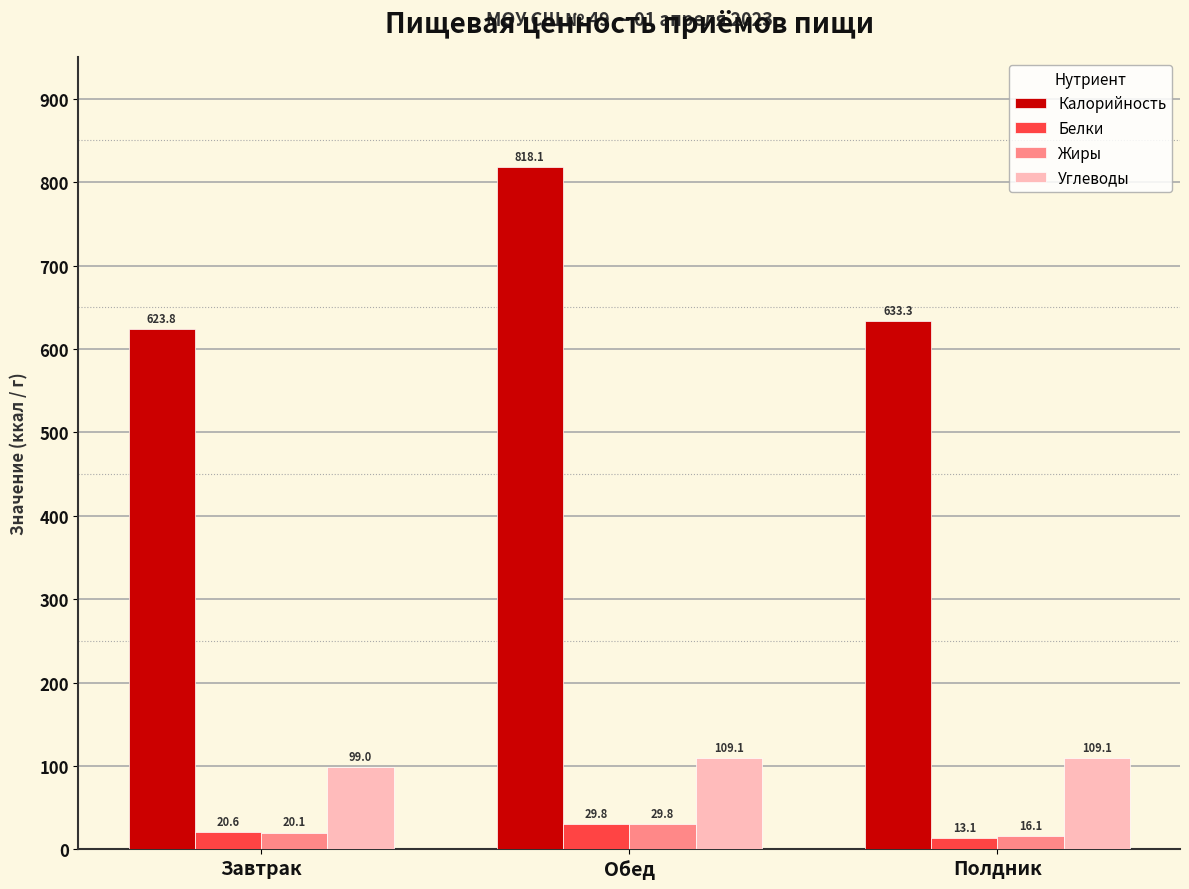

Between Обед and Полдник, which series saw the biggest shift?

Калорийность